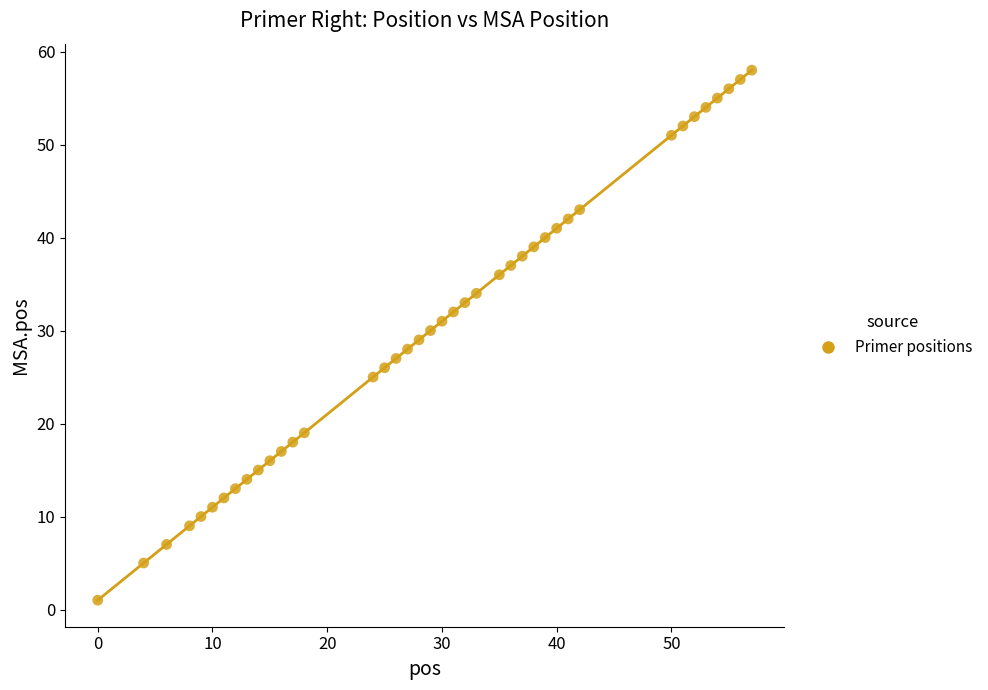

What is the range of X values (max minus min)?

57